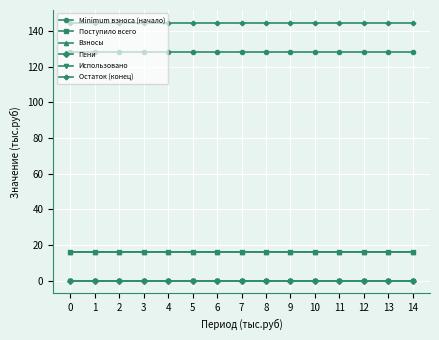

What is the value of the Minimum взноса (начало) point at the 13th from the left?

128.4